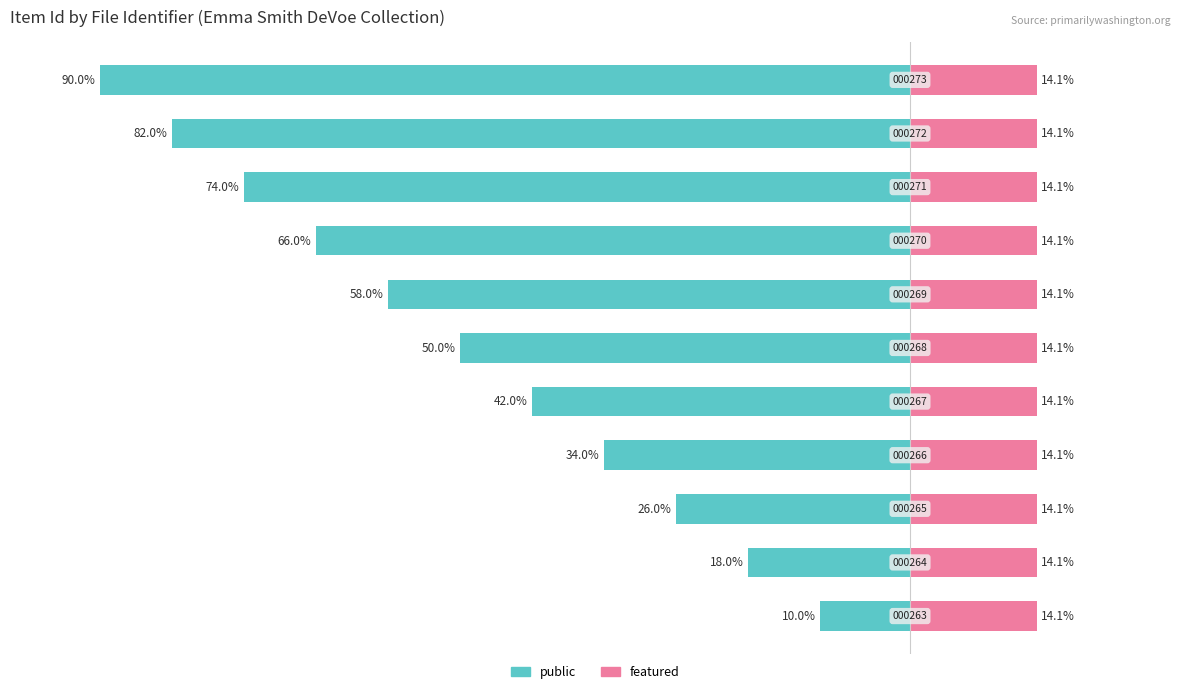

Which series has the widest spread of values?

public